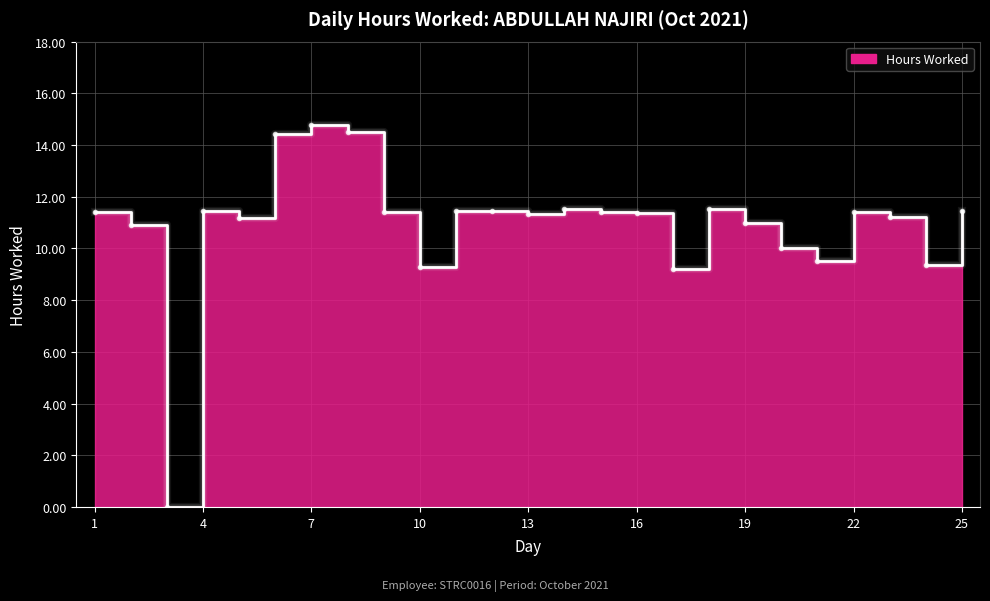

How many interior local peaks (higher than both neighbors) does the data have?

5